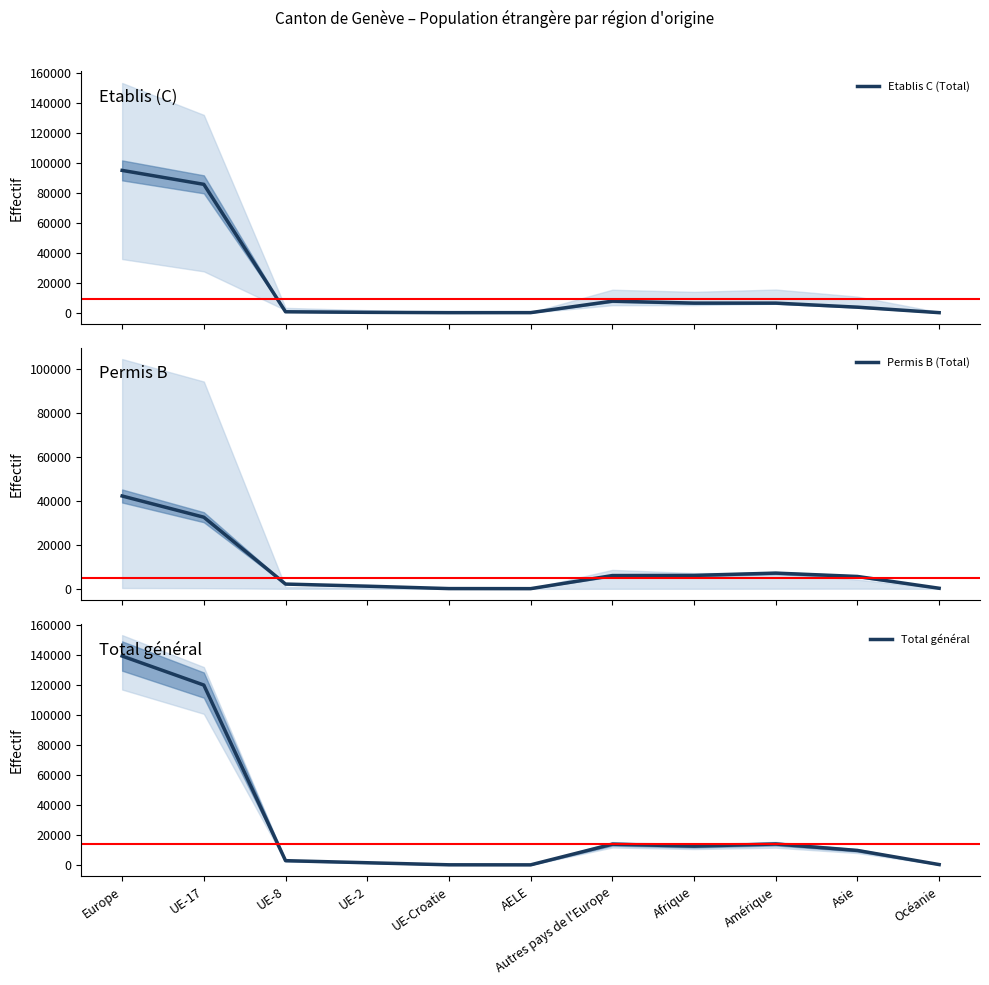

What value does the Etablis C (Total) series have at Europe?

95096